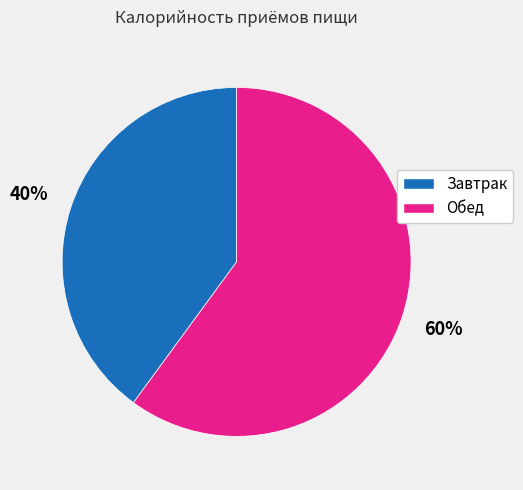

Which category has the smallest portion of the pie?

Завтрак